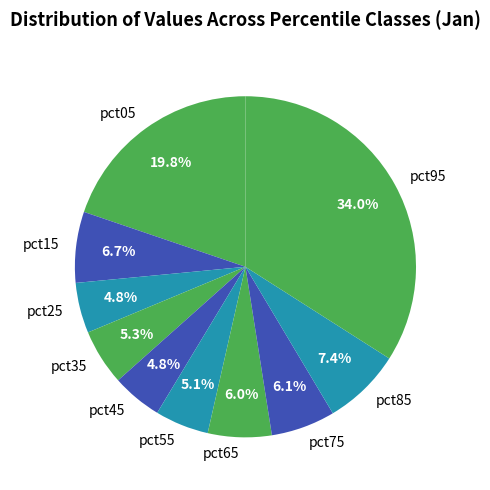

Which slice is the largest?

pct95